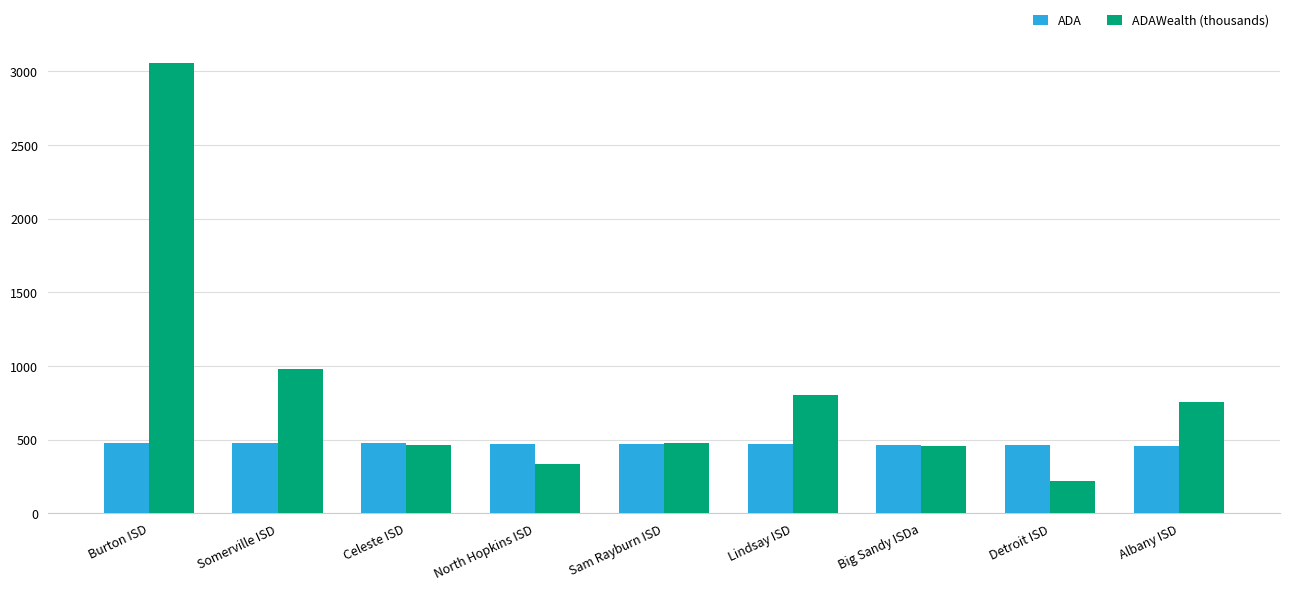

What is the lowest value of the ADA series?

458.4